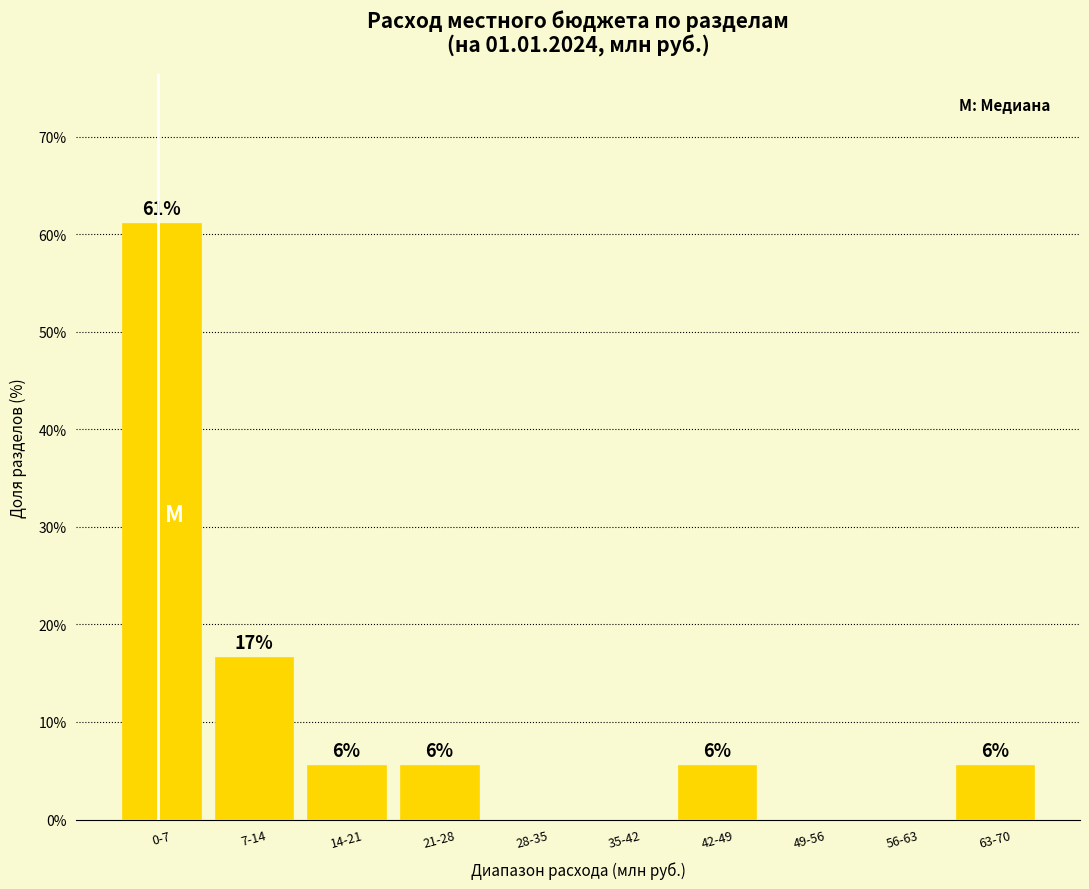

Are the bars horizontal?

No